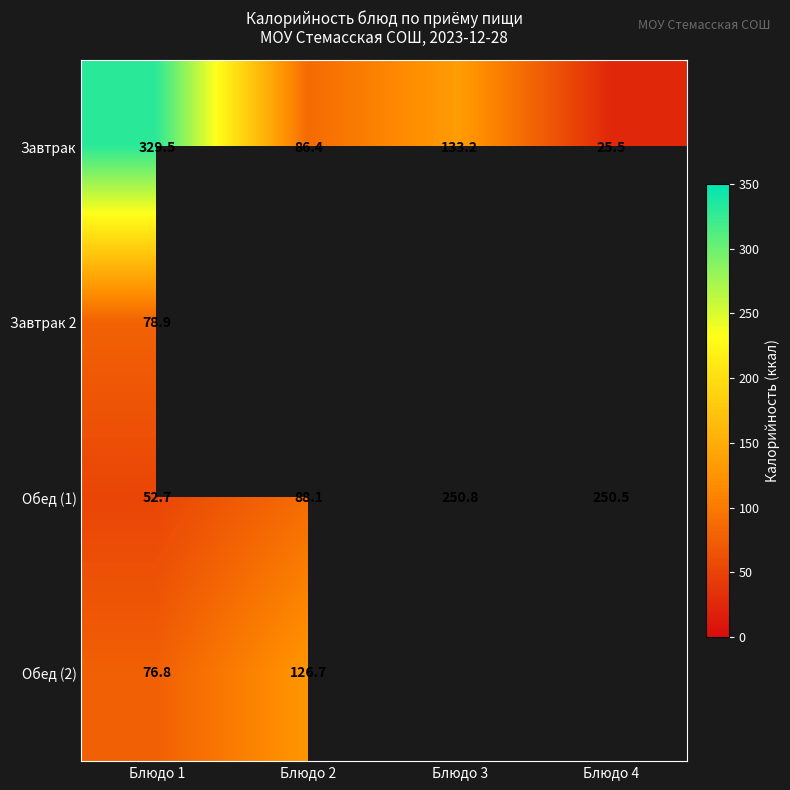

Count the number of data series in this chart.

4